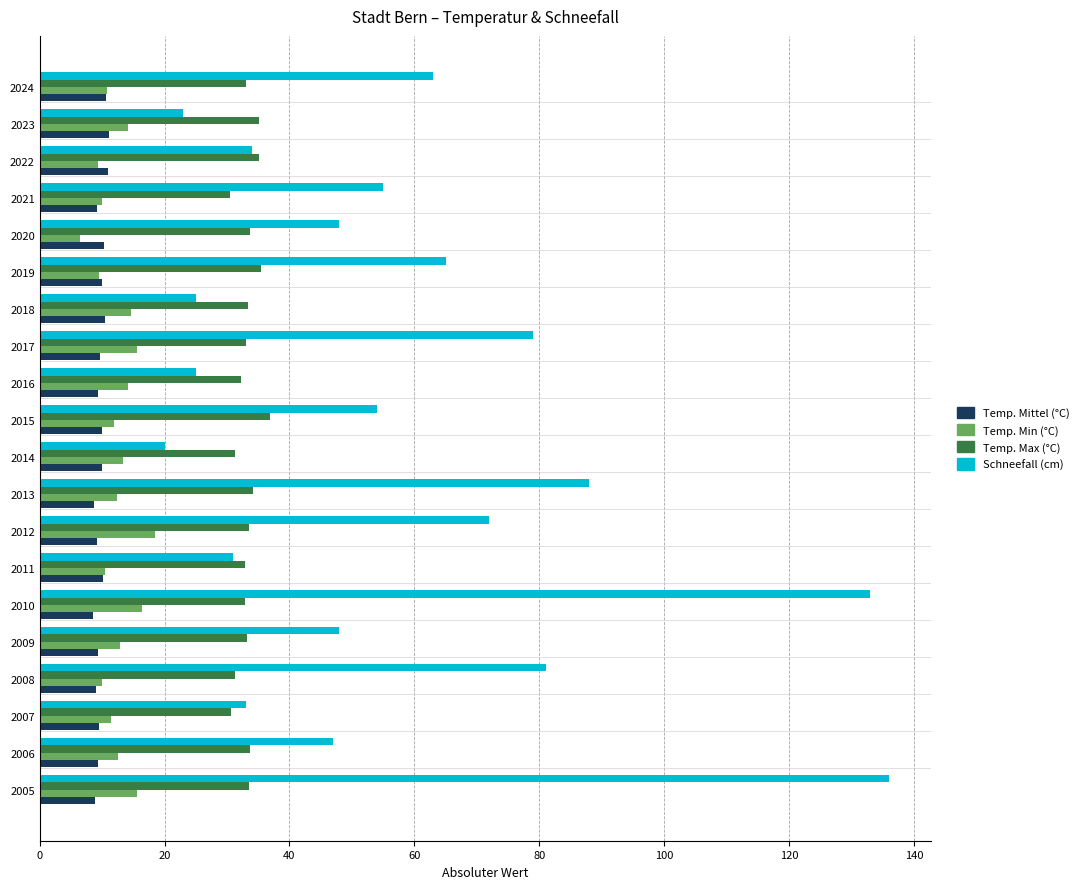

True or false: Temp. Min (°C) has a value of 9.9 at 2021.

True